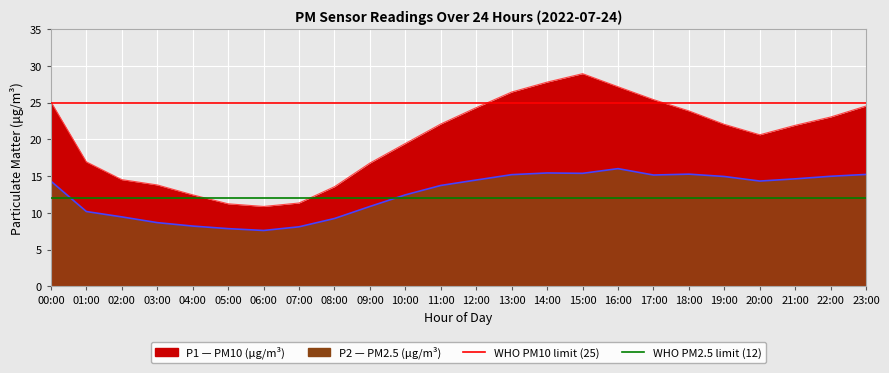

At how many categories does at least one series exceed 26?

4